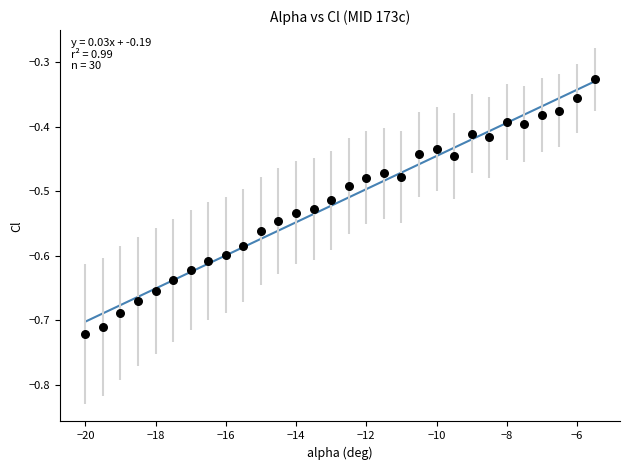

What is the range of Y values (max minus min)?

0.4